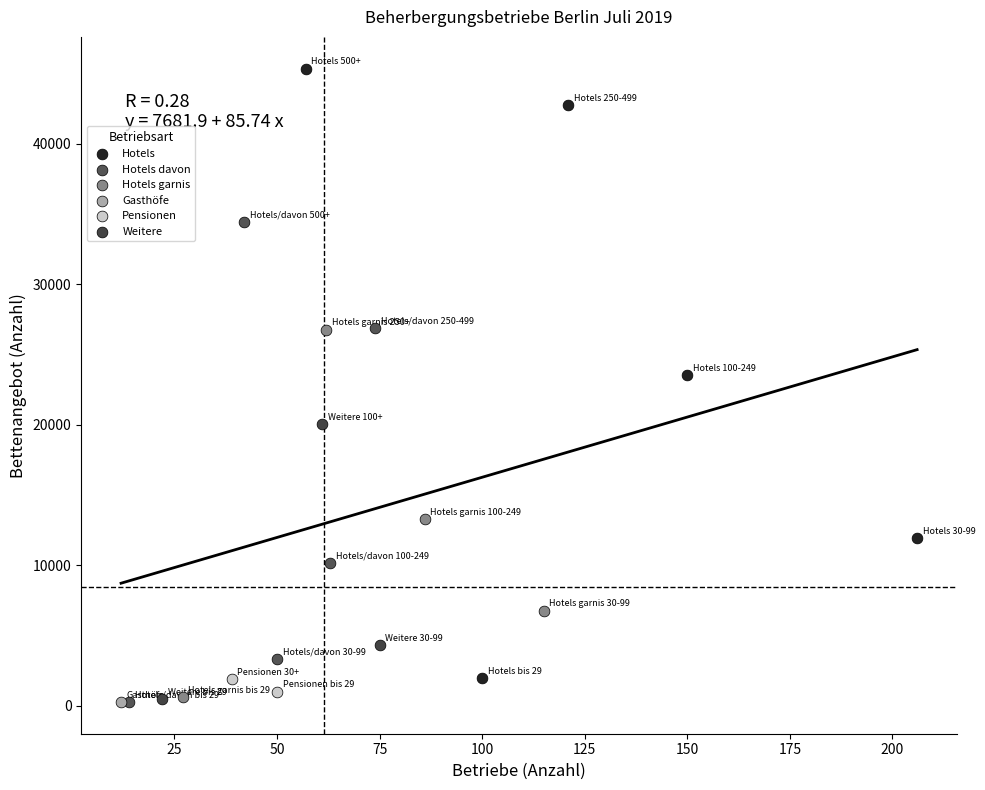

What are all the series names shown in the legend?

Hotels, Hotels davon, Hotels garnis, Gasthöfe, Pensionen, Weitere